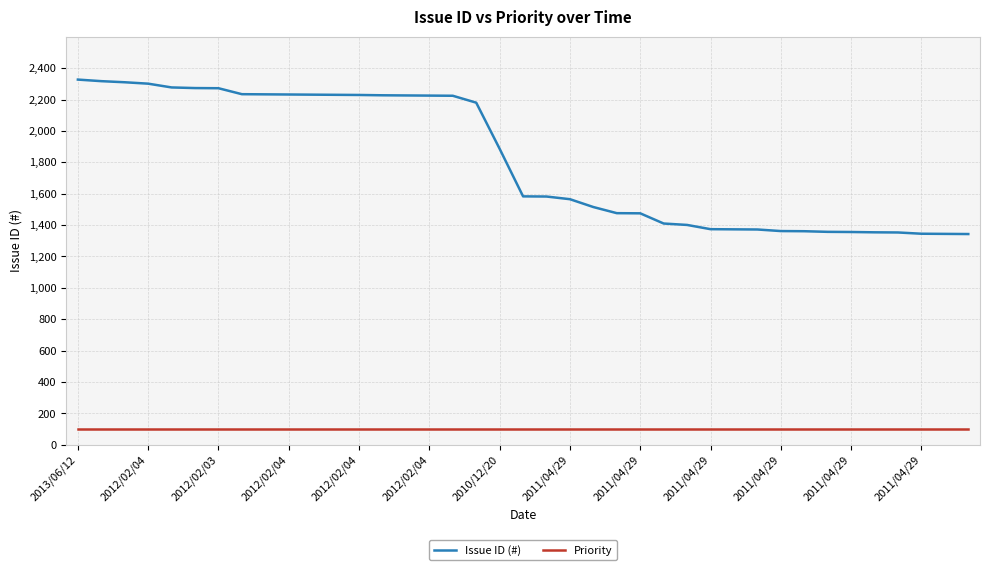

What are all the series names shown in the legend?

Issue ID (#), Priority